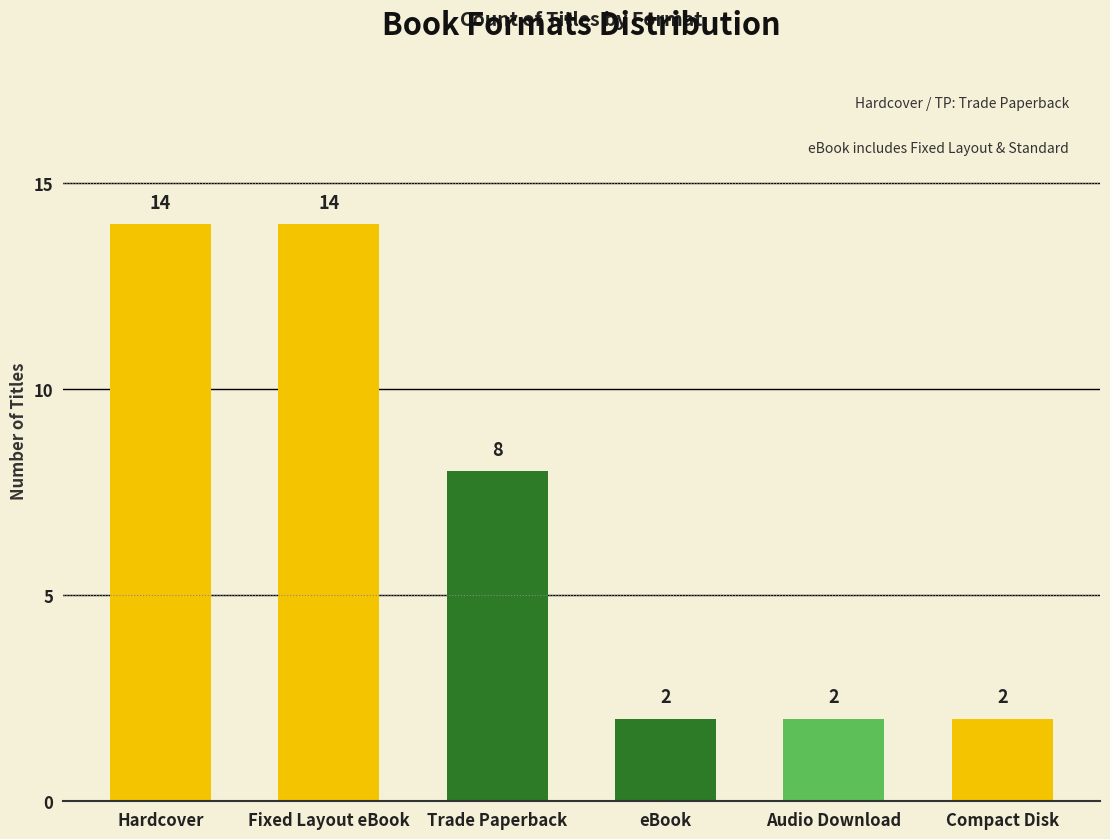

What is the label of the 4th bar from the right?

Trade Paperback